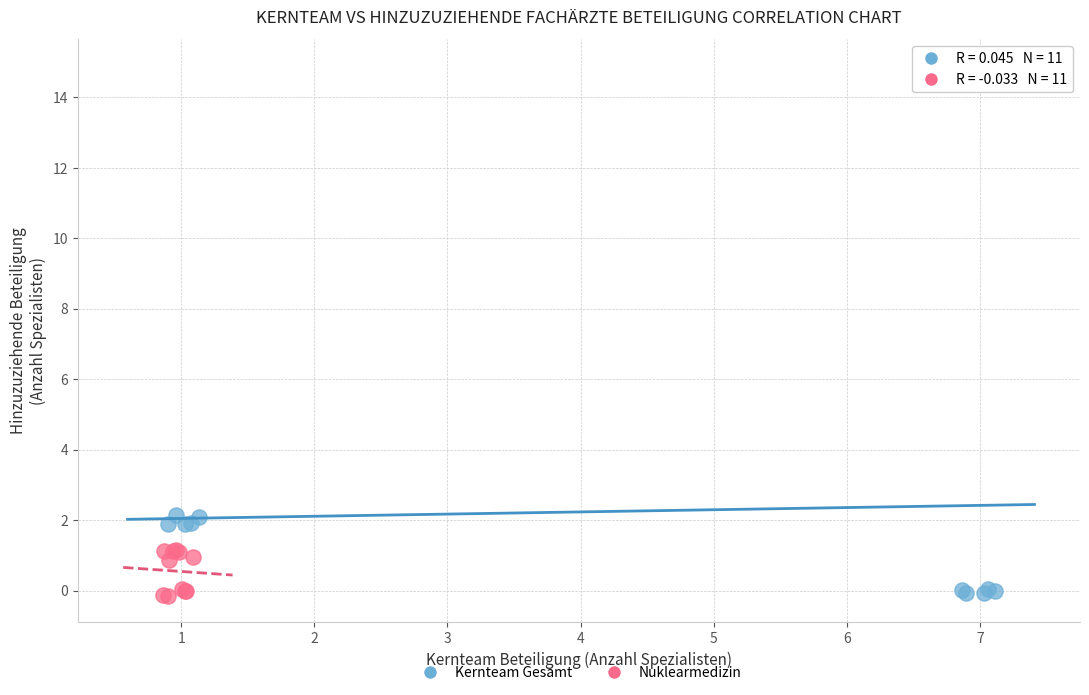

Which series has the widest spread of Y values?

Kernteam Gesamt